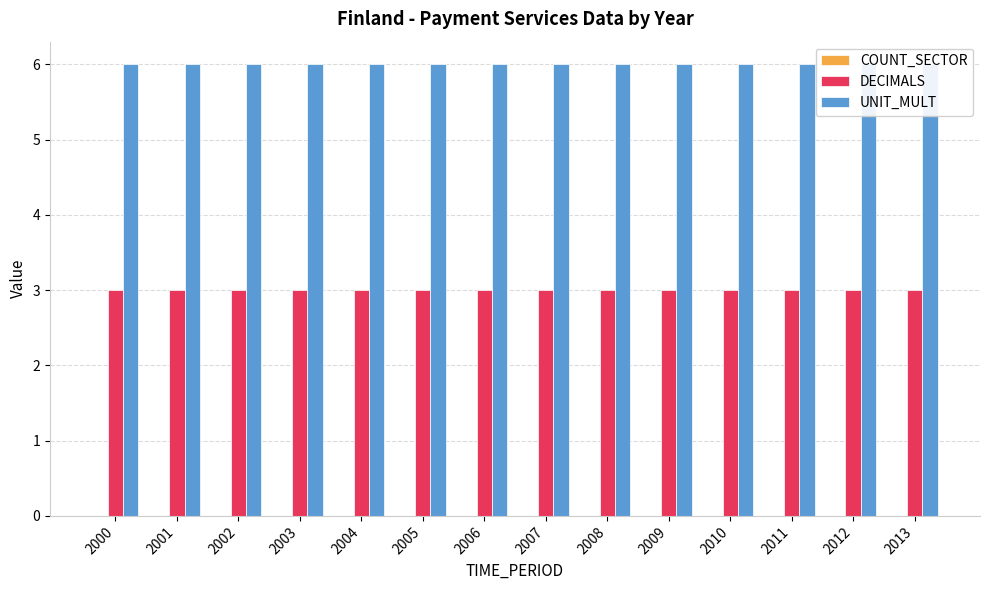

Between 2007 and 2009, which is larger?

2007